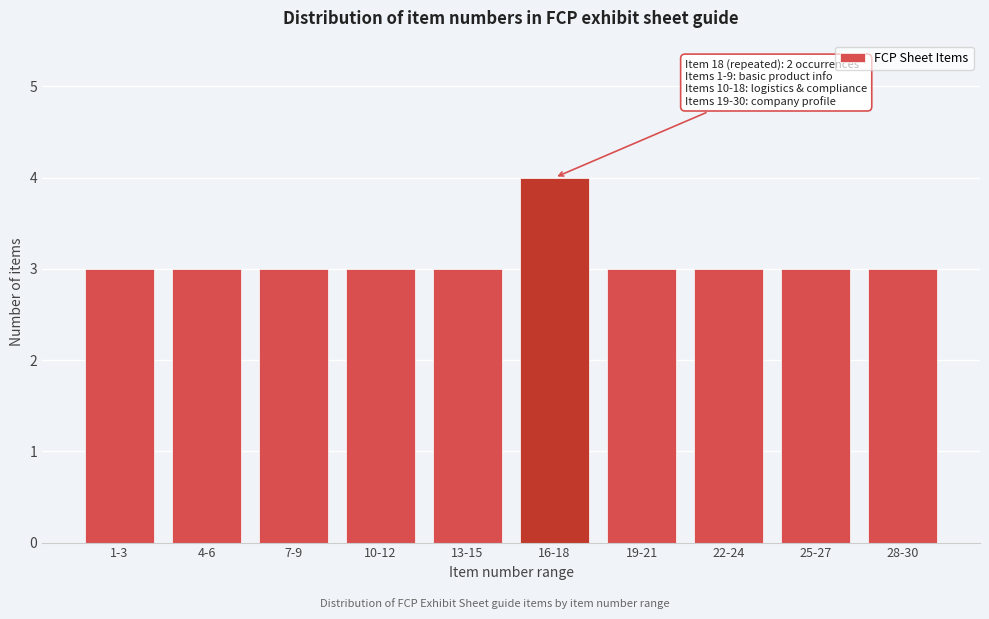

Reading right to left, transcribe all the data shown in this chart.

28-30=3	25-27=3	22-24=3	19-21=3	16-18=4	13-15=3	10-12=3	7-9=3	4-6=3	1-3=3